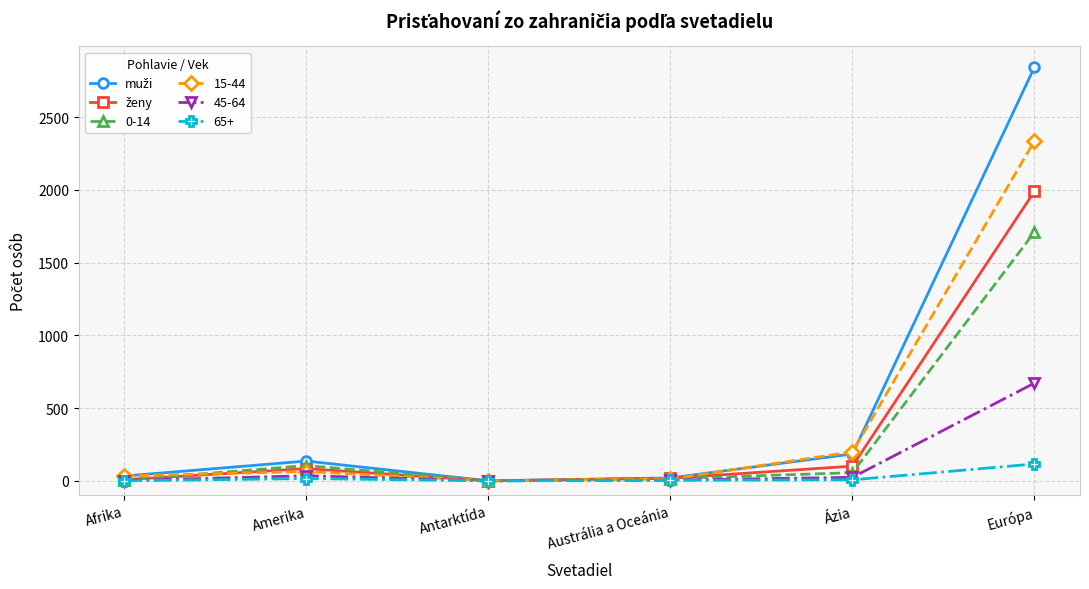

The 0-14 series shows 1710 at Európa. True or false?

True